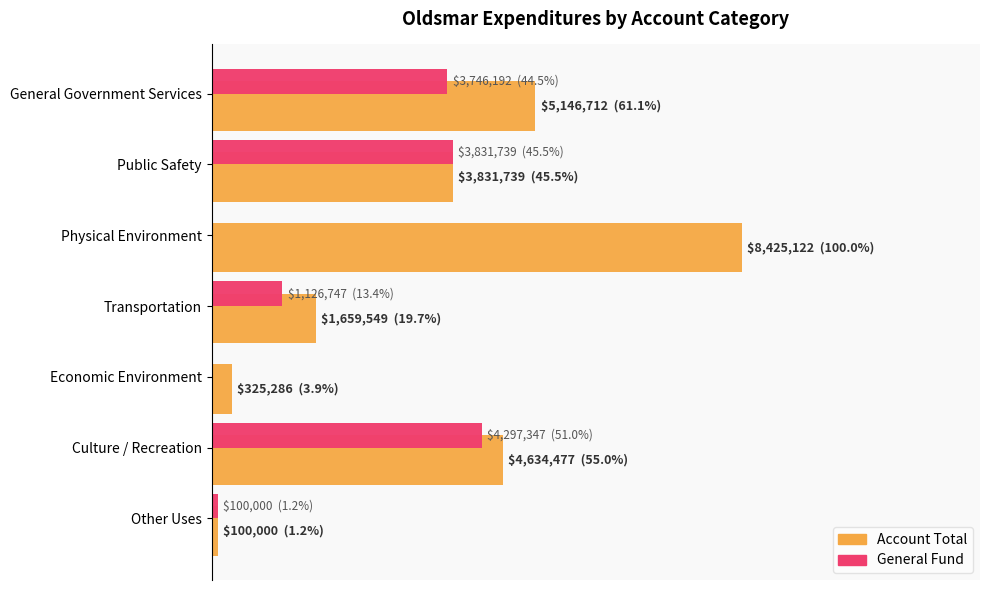

What are all the series names shown in the legend?

Account Total, General Fund